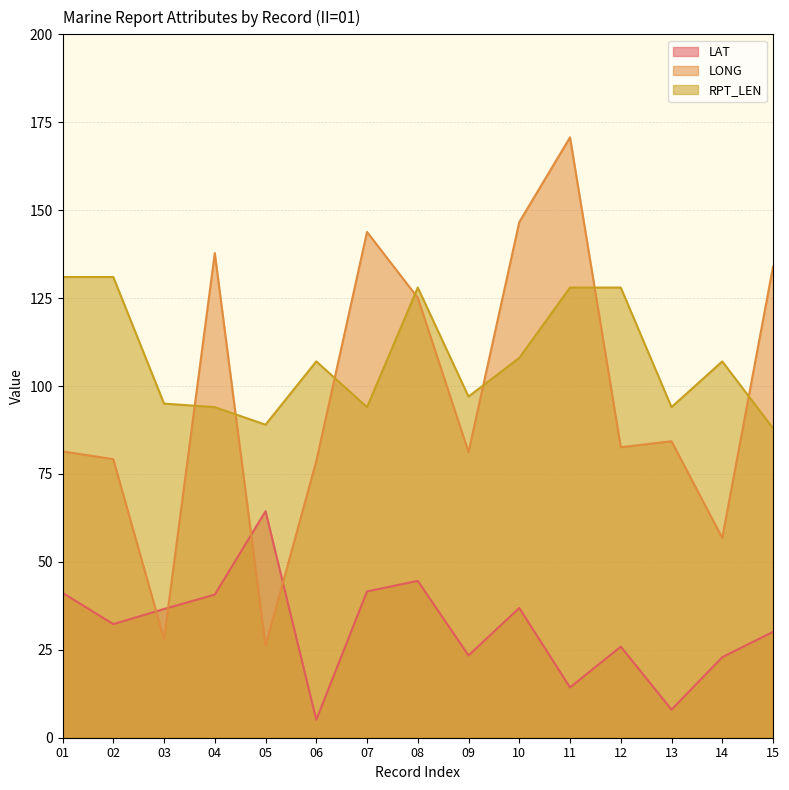

True or false: LAT has a value of 32.3 at 02.

True